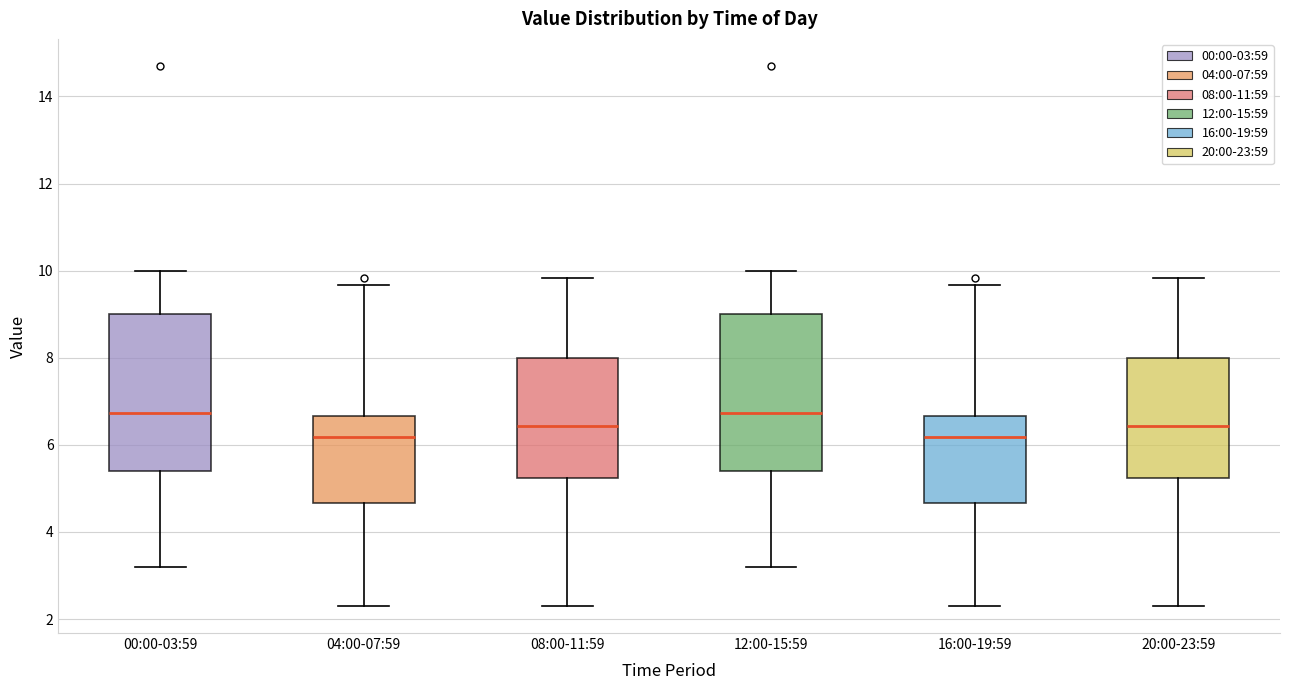

Reading left to right, transcribe this box plot: for each box, give where its median line is, the range the box spans, and where its two whiskers end, as read against the y-axis. The values are not printed on the chart, so give them approximately, as read against the axis.

00:00-03:59: median 6.8, box 5.4 to 9.0, whiskers 3.2 to 10.0
04:00-07:59: median 6.2, box 4.6 to 6.6, whiskers 2.4 to 9.6
08:00-11:59: median 6.4, box 5.2 to 8.0, whiskers 2.4 to 9.8
12:00-15:59: median 6.8, box 5.4 to 9.0, whiskers 3.2 to 10.0
16:00-19:59: median 6.2, box 4.6 to 6.6, whiskers 2.4 to 9.6
20:00-23:59: median 6.4, box 5.2 to 8.0, whiskers 2.4 to 9.8